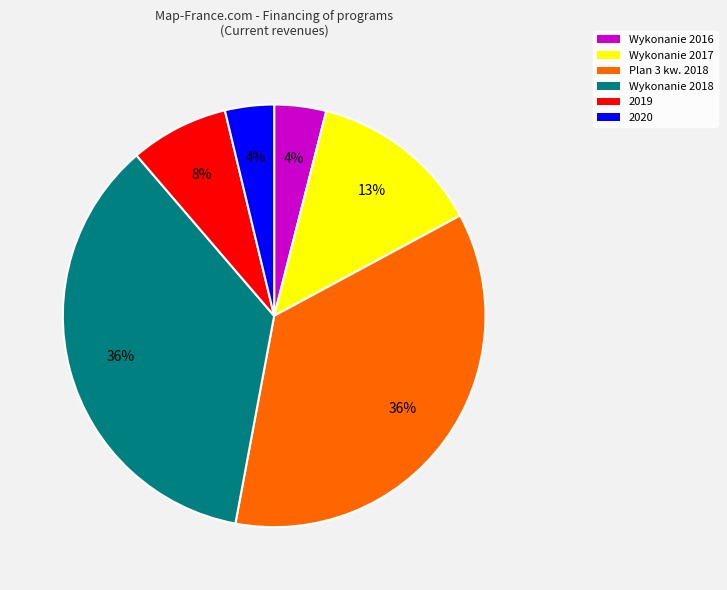

To the nearest percent, what is the difference between the largest and smallest slice percentages?

32%